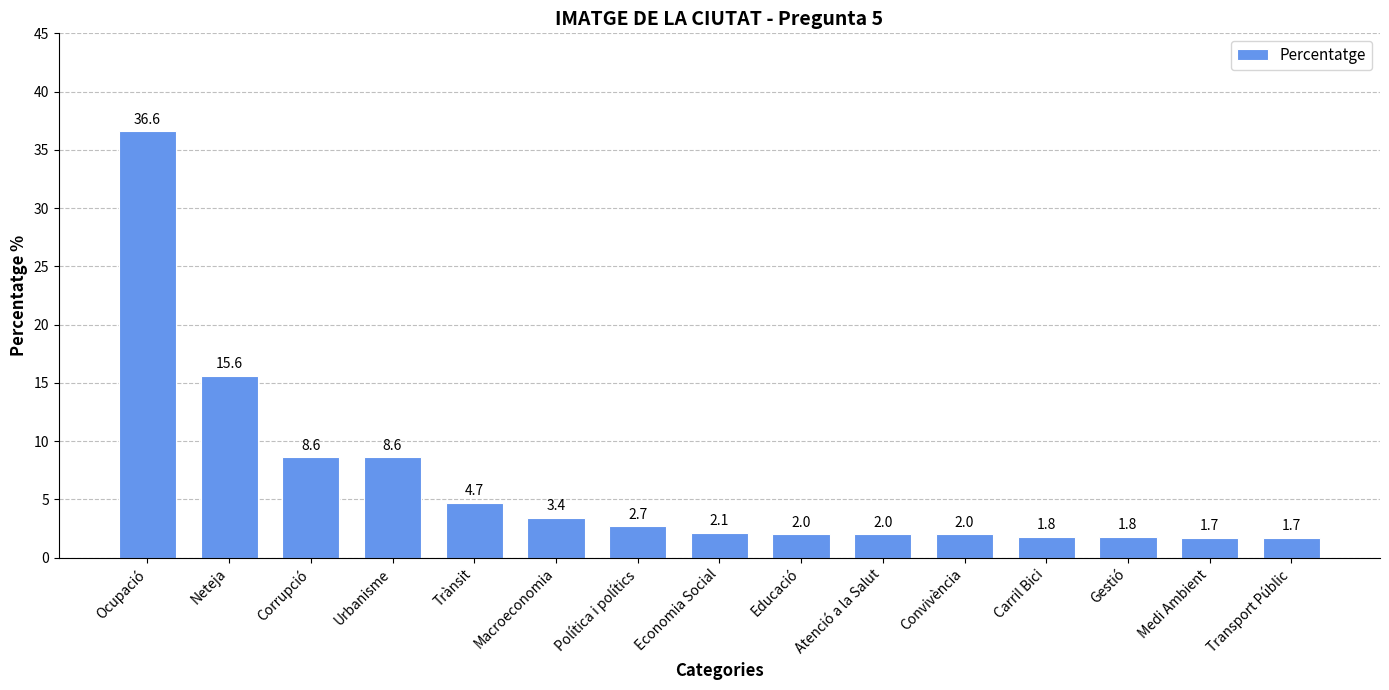

What is the difference between the second highest and second lowest values?

13.9